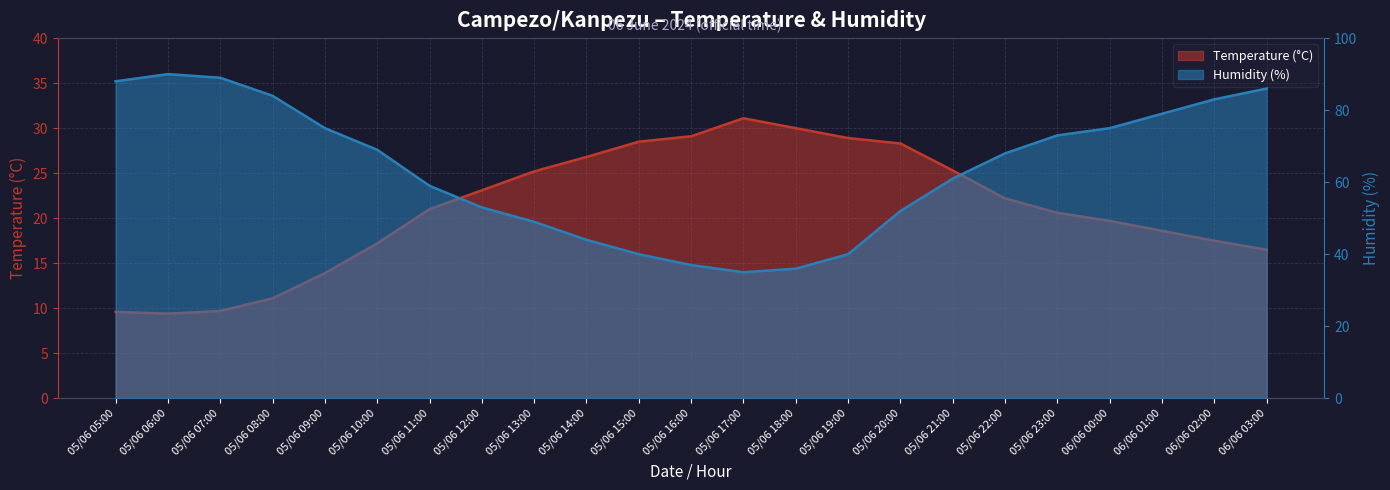

At 05/06 23:00, list the series in order from smallest to largest.

Temperature (°C), Humidity (%)